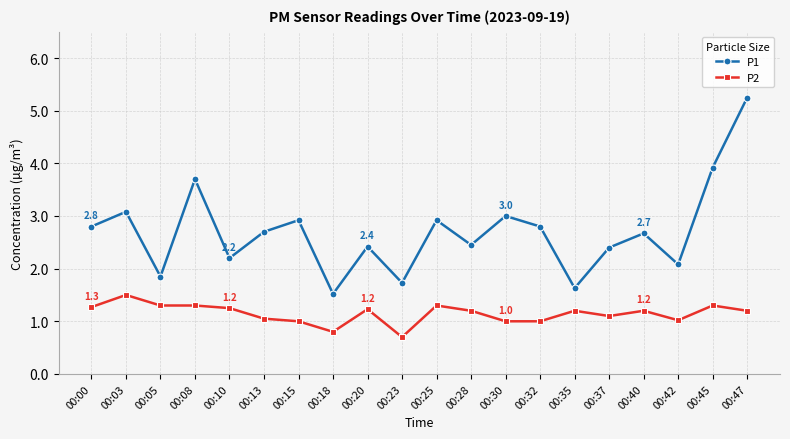

What is the difference between the second highest and second lowest values in the P2 series?

0.5